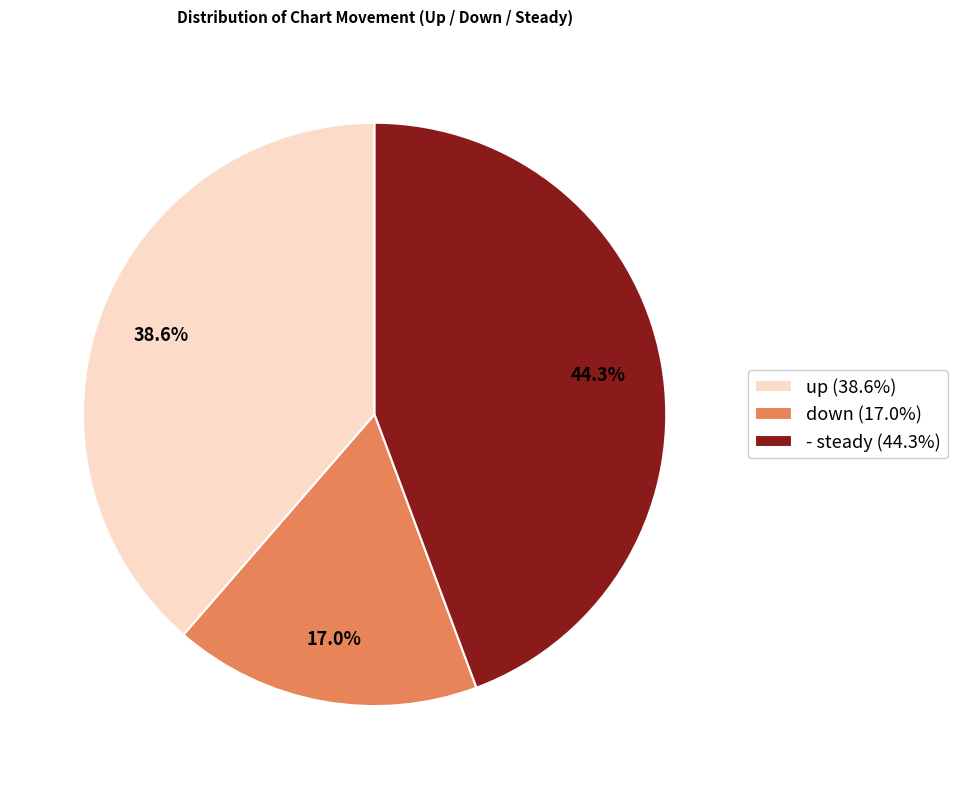

Which has a higher value, down or up?

up